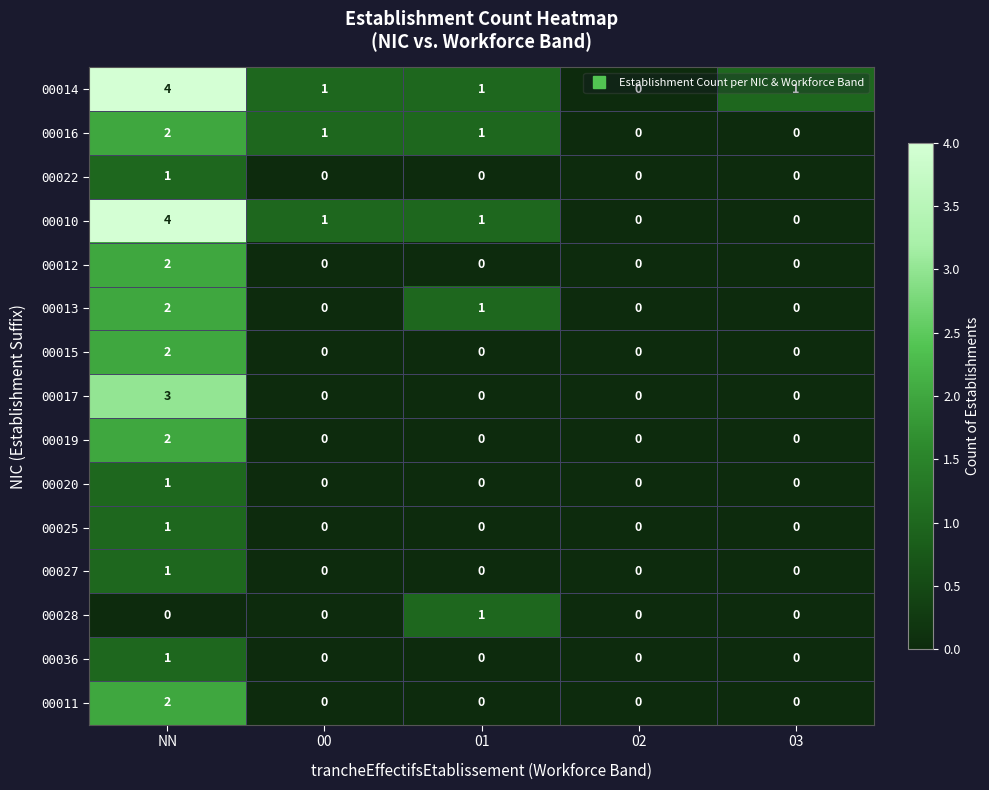

True or false: 00011 has a value of 1 at 02.

False